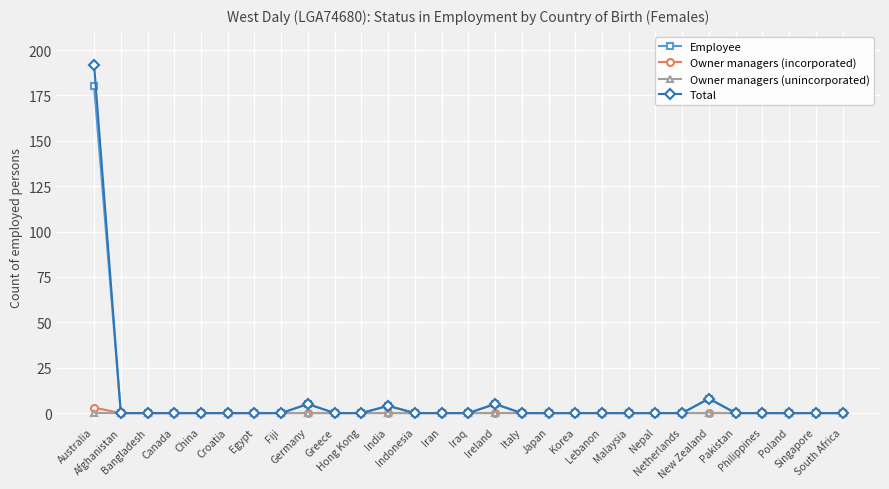

True or false: Total has more than 0 points higher than both neighbors.

True